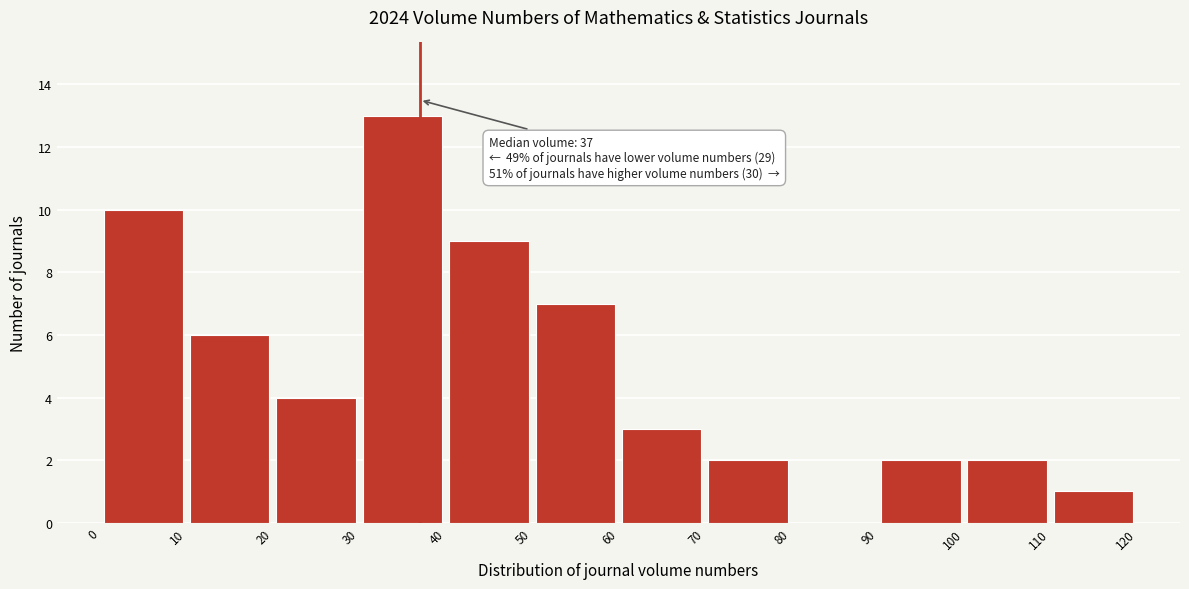

Over which range of the x-axis is the bar tallest?

30 to 40